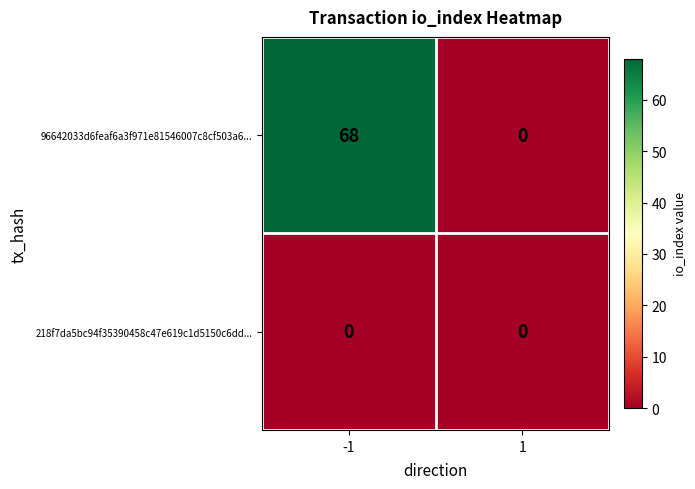

What is the sum of all 96642033d6feaf6a3f971e81546007c8cf503a6... values?

68